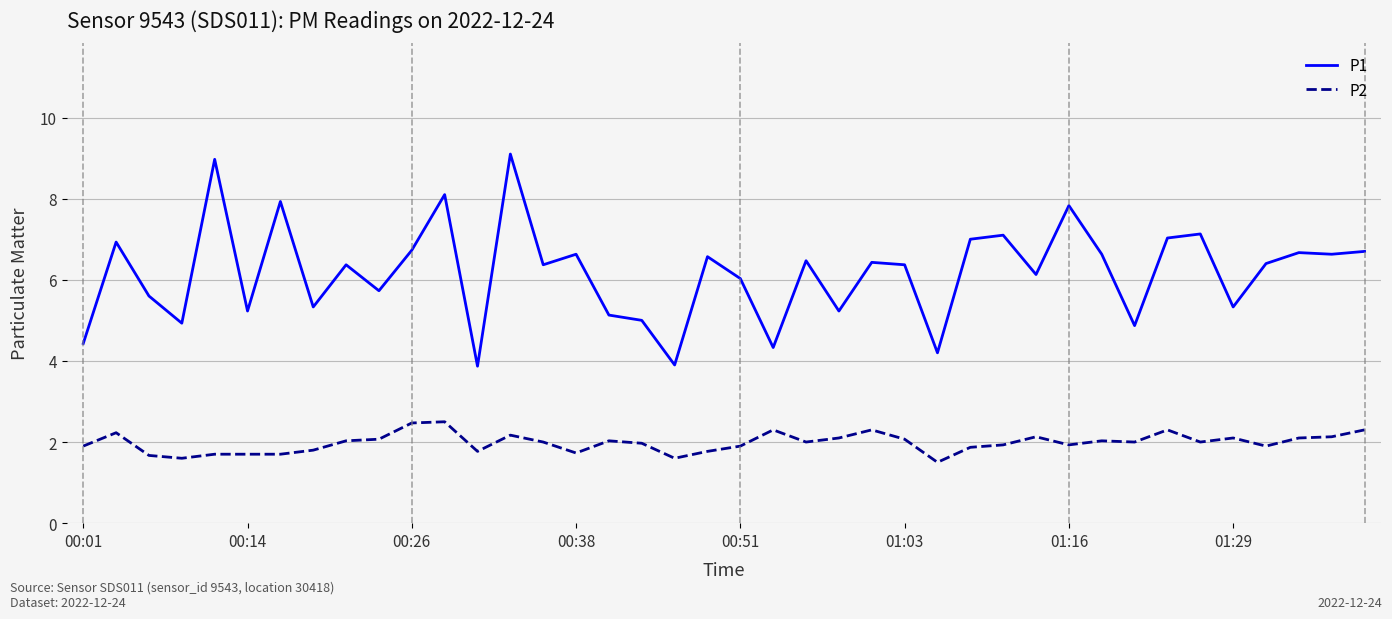

Which series has the widest spread of values?

P1